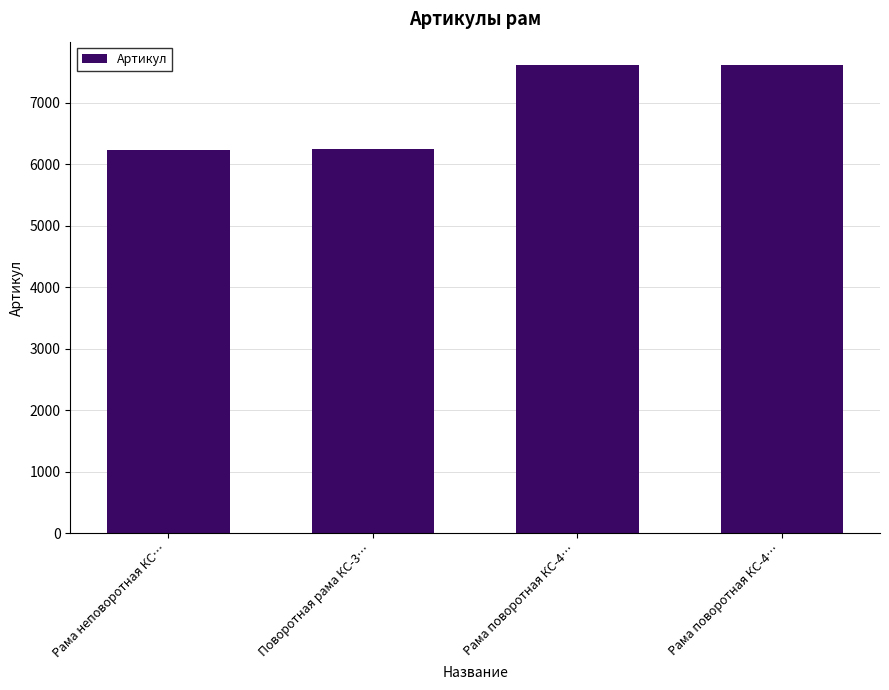

How many data points are less than 7609?

2